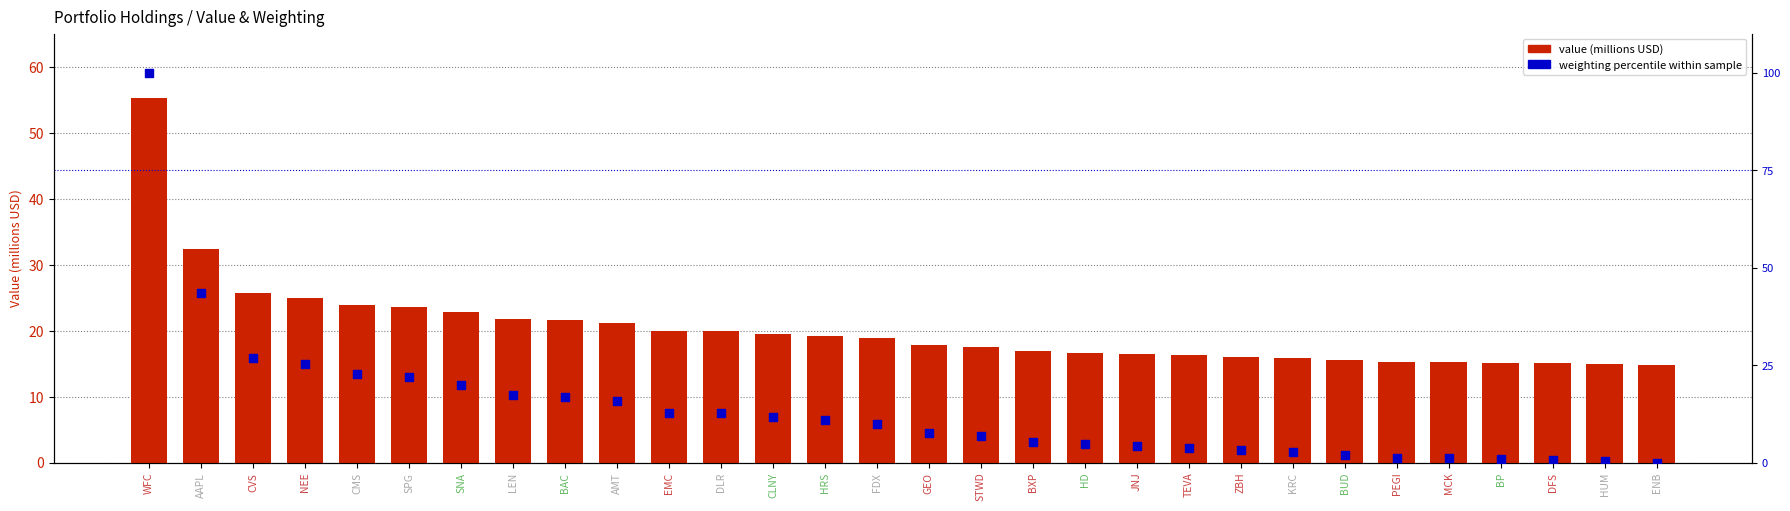

At how many categories does at least one series exceed 76?

1